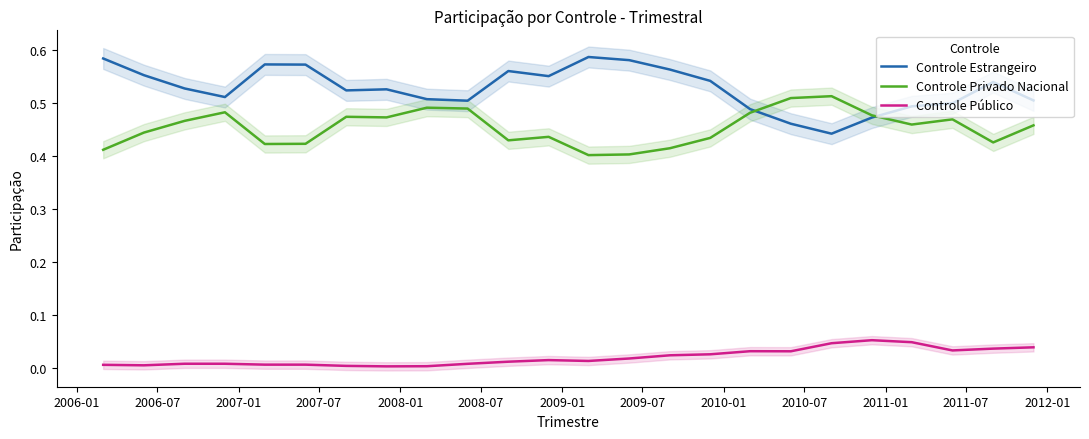

True or false: Controle Estrangeiro and Controle Público intersect in this chart.

False